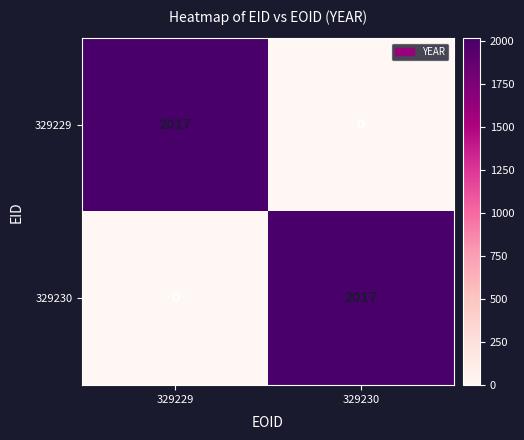

Rank the series at 329229 from lowest to highest value.

329230, 329229